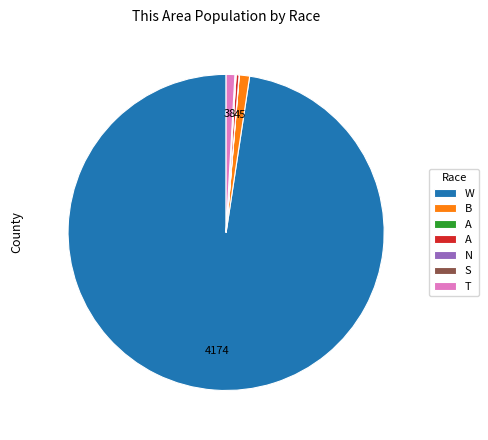

Is there any slice that represents more than half of the pie?

Yes